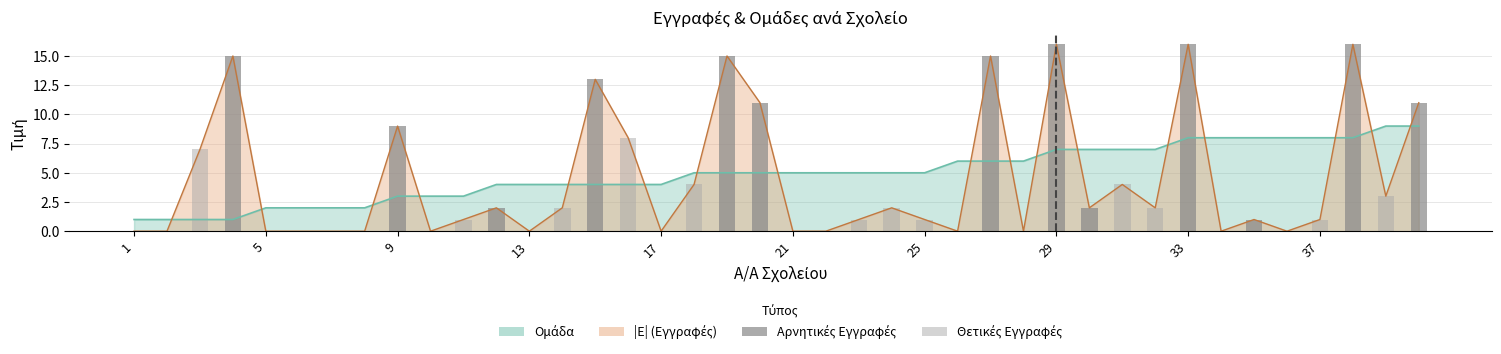

Are the bars horizontal?

No